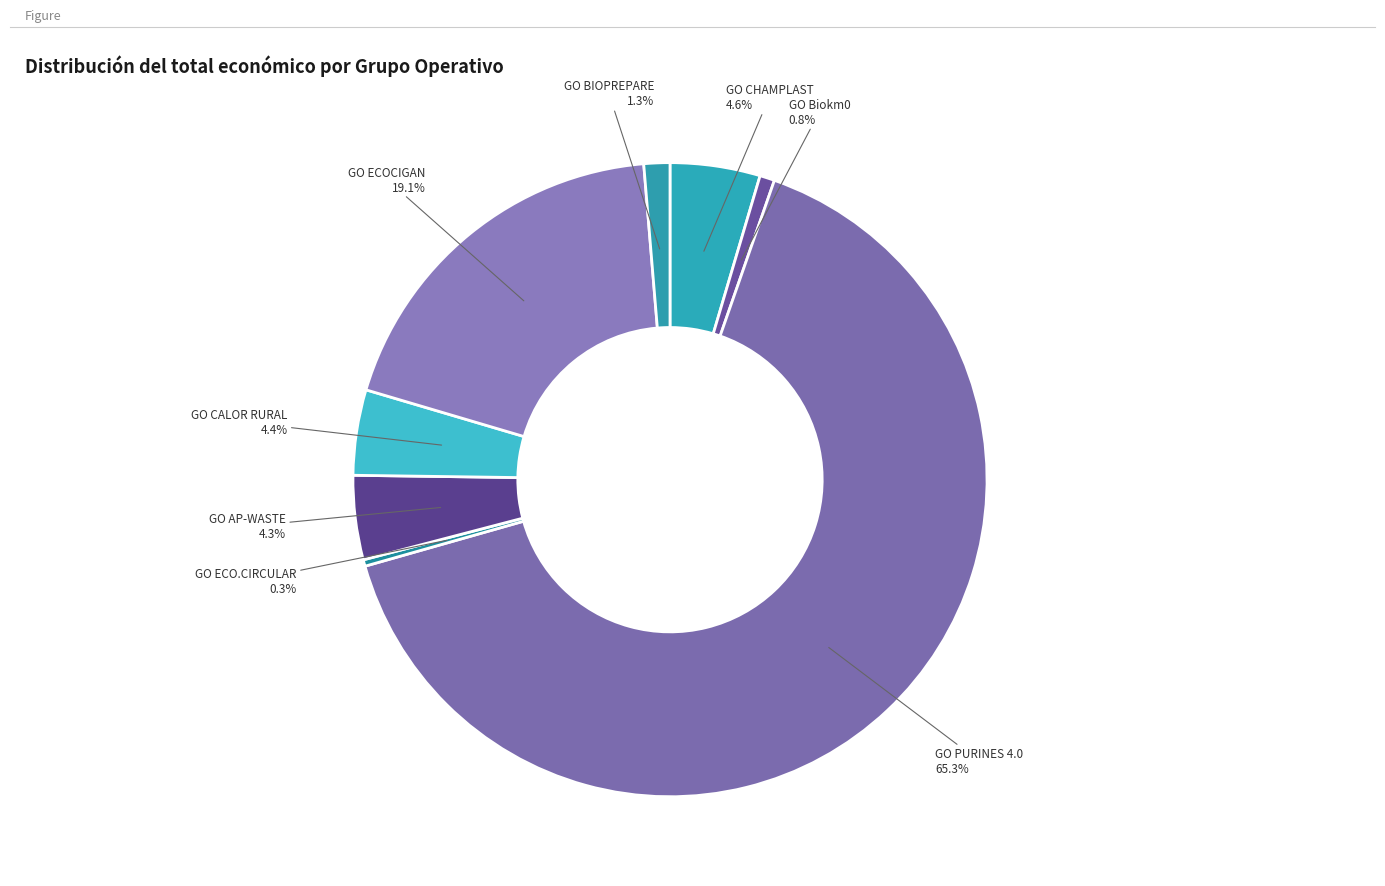

How many segments does this pie chart have?

8